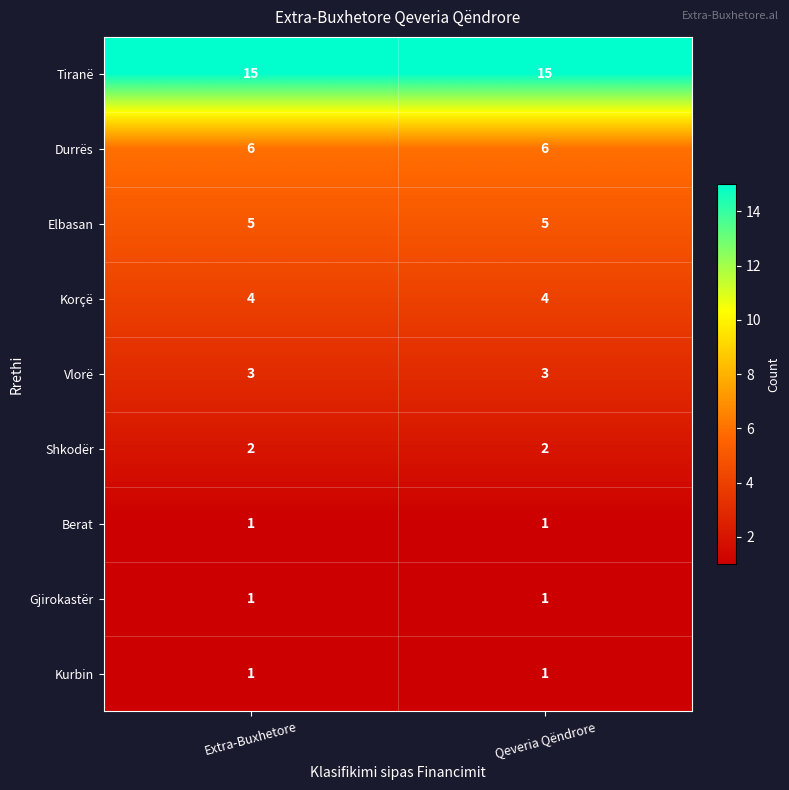

Count the number of data series in this chart.

9